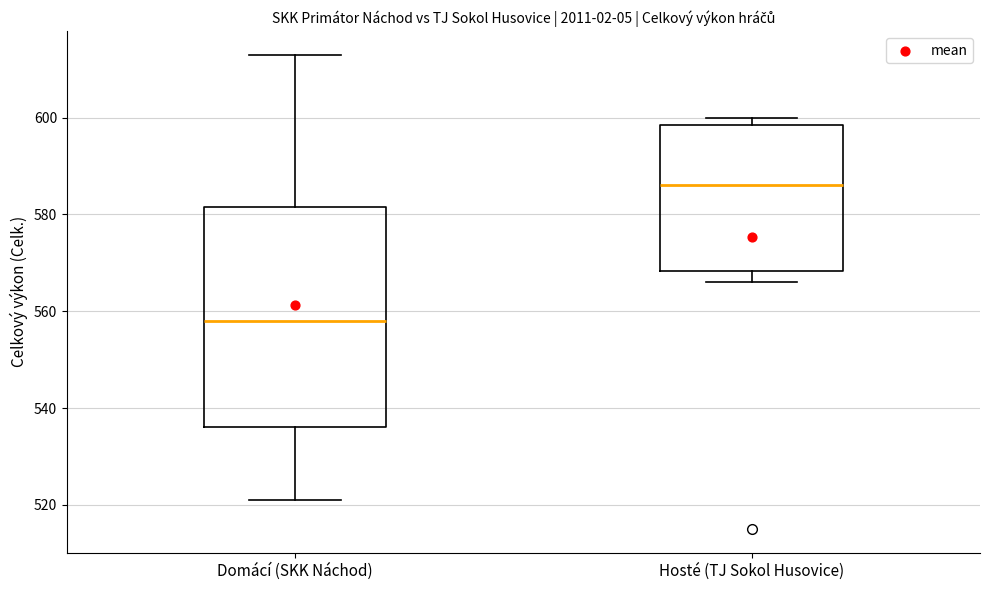

Reading left to right, read every box against the y-axis: the position of its median line, the range the box covers, and the ends of its whiskers. The values are not printed on the chart, so give them approximately, as read against the axis.

Domácí (SKK Náchod): median 558, box 536 to 582, whiskers 522 to 614
Hosté (TJ Sokol Husovice): median 586, box 568 to 598, whiskers 566 to 600